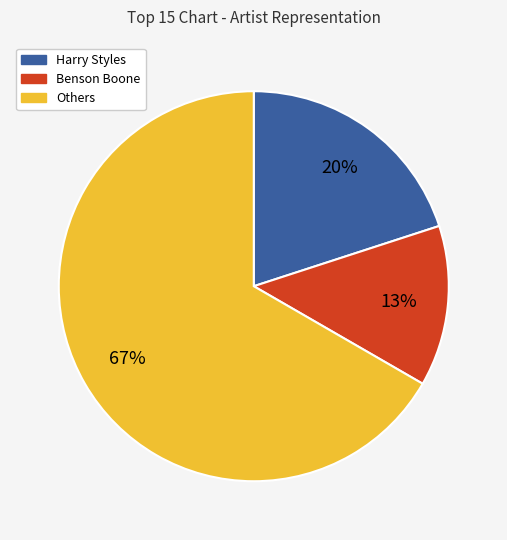

Is there a majority slice in this chart?

Yes